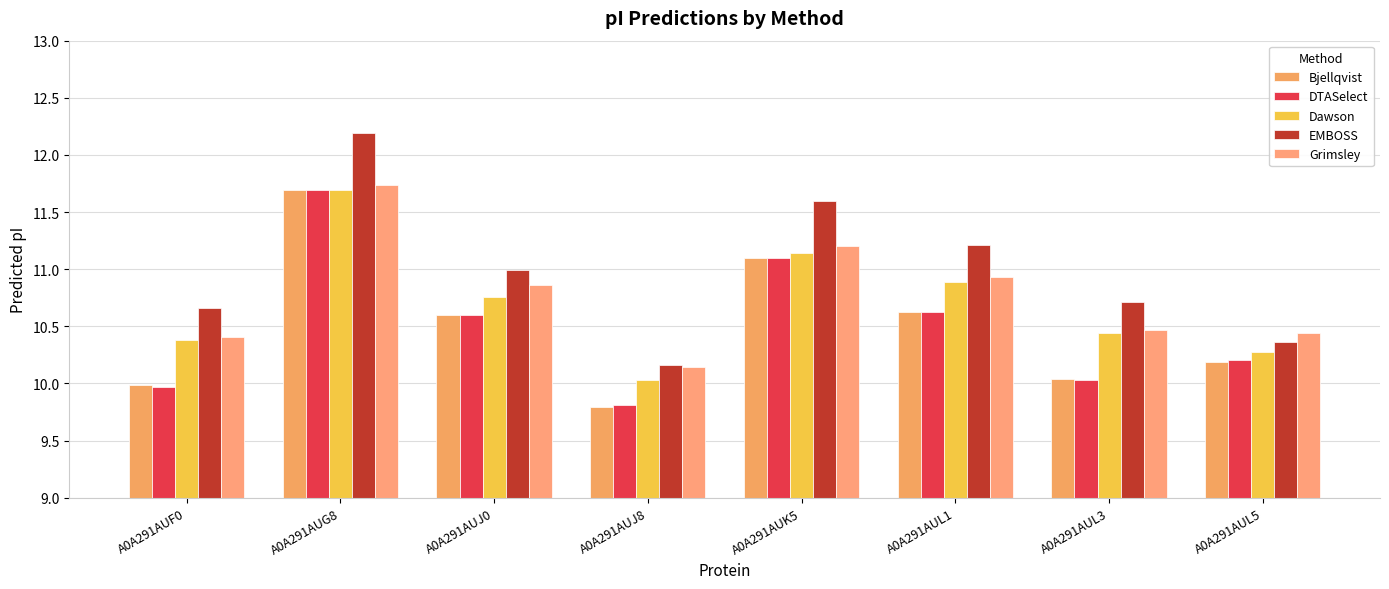

The value of EMBOSS at A0A291AUL1 is 11.2. True or false?

True